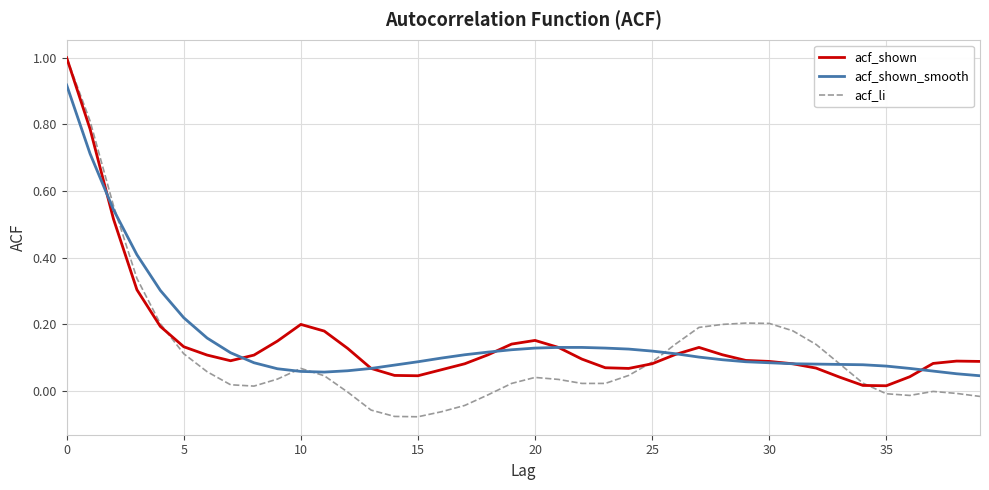

Which series has the largest range (max minus min)?

acf_li